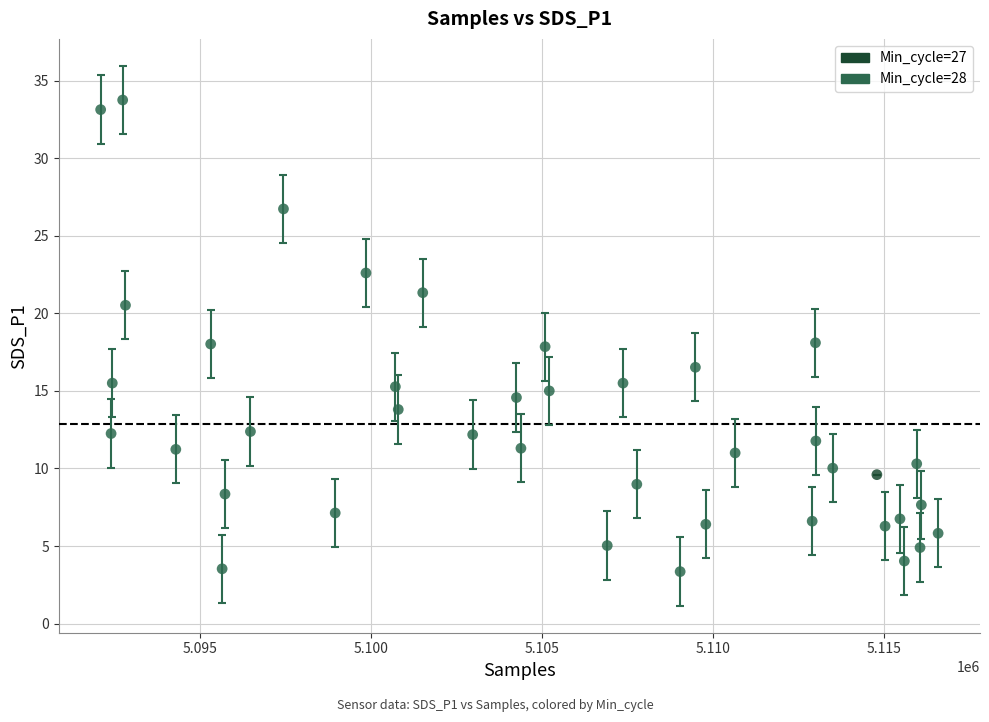

What are all the series names shown in the legend?

Min_cycle=27, Min_cycle=28